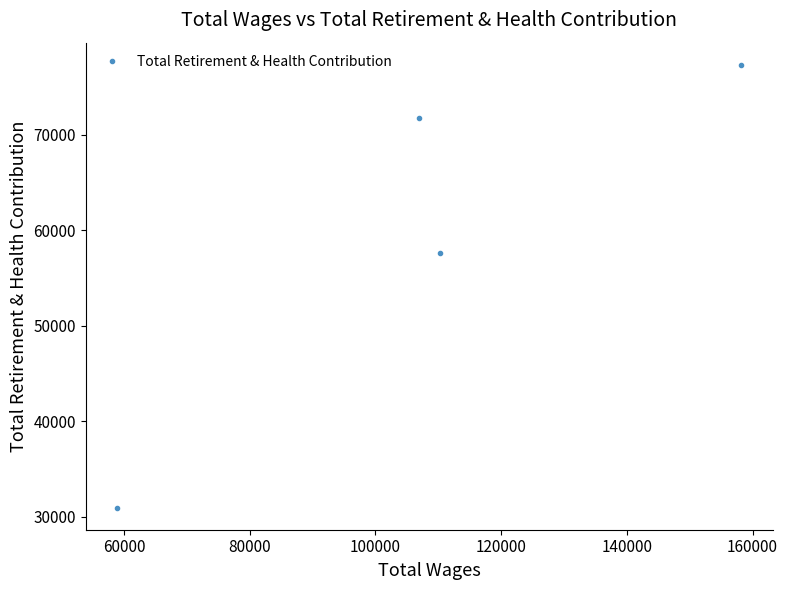

How many points are higher than both their immediate neighbors (excluding endpoints)?

1